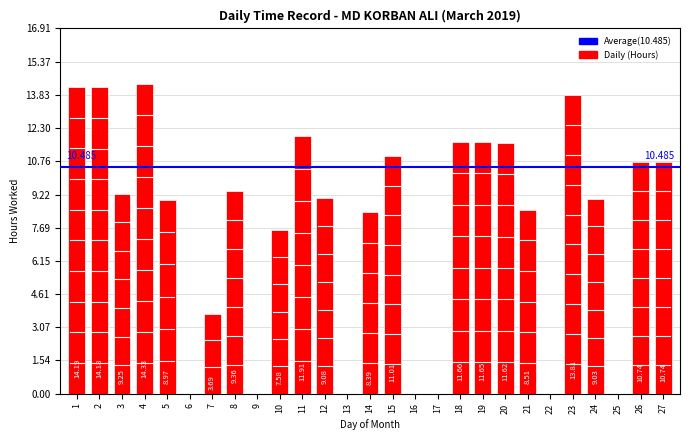

At which category does the chart reach its peak across all series?

4